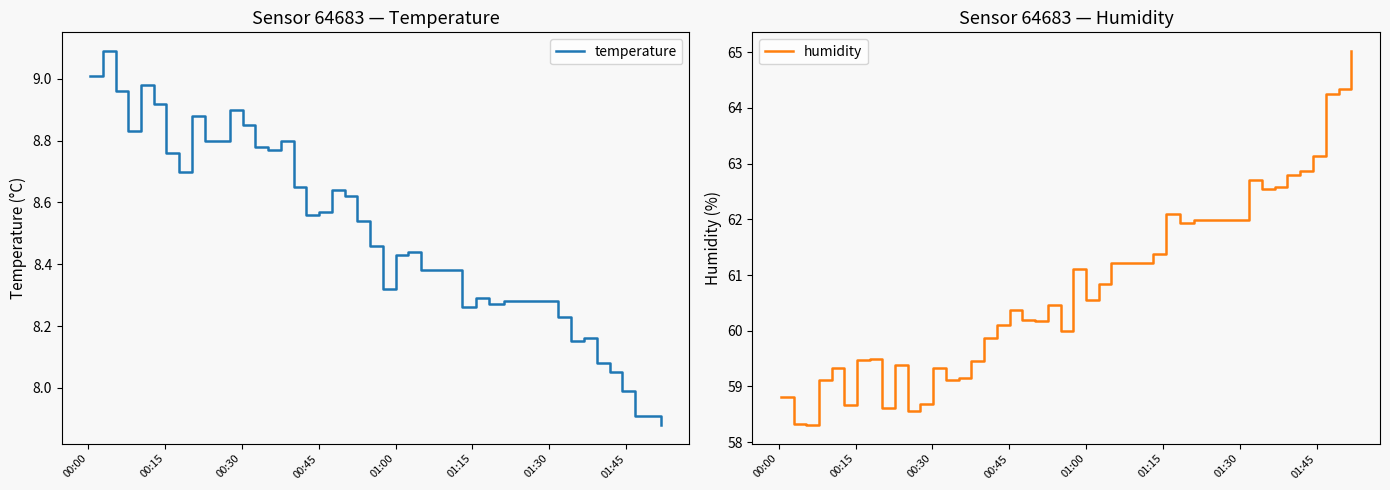

How many lines are shown in the chart?

2